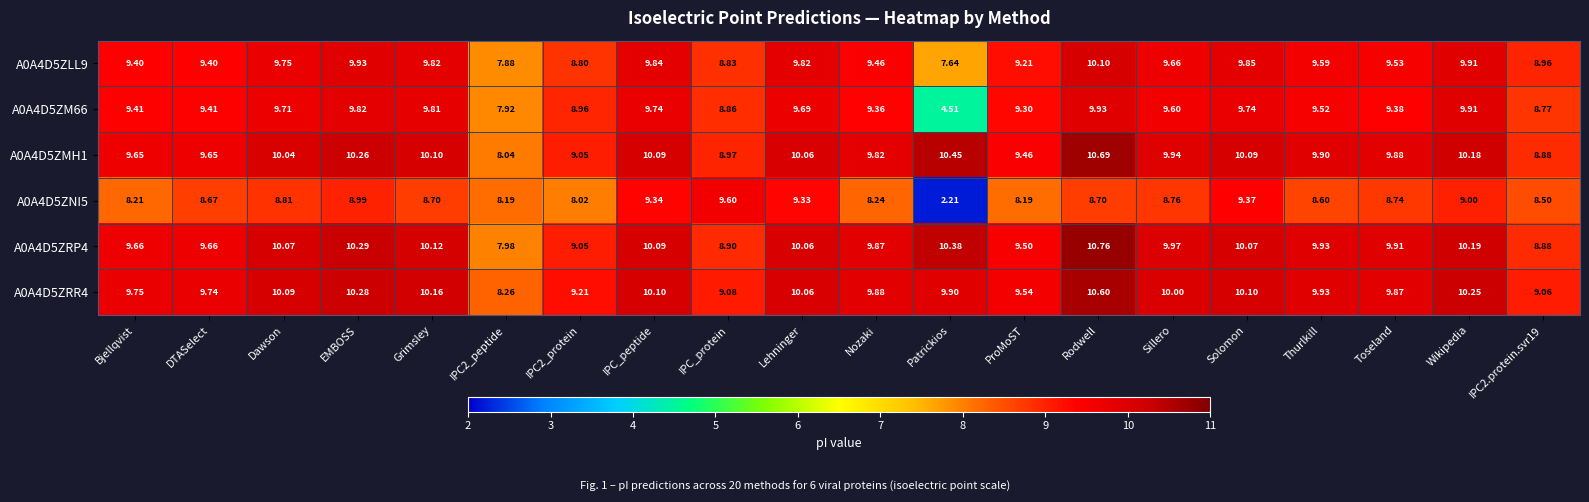

Which category has the highest value across all series?

Rodwell